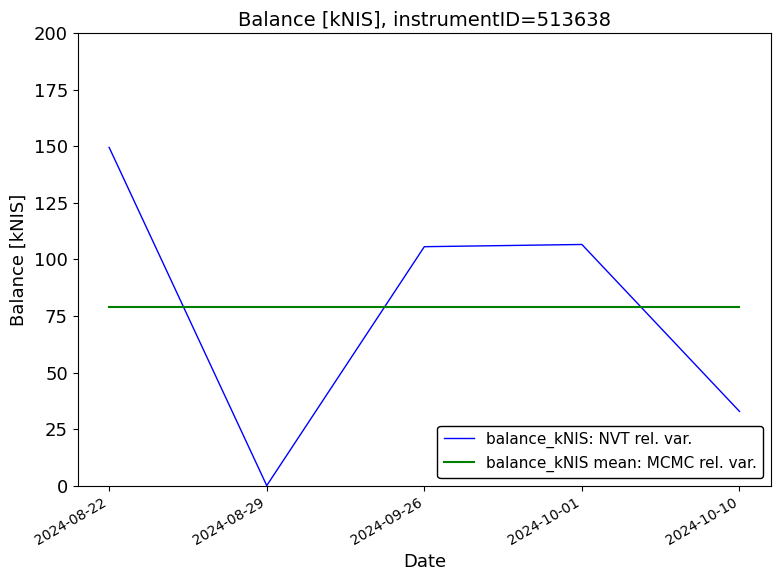

What is the greatest value displayed?

149.5